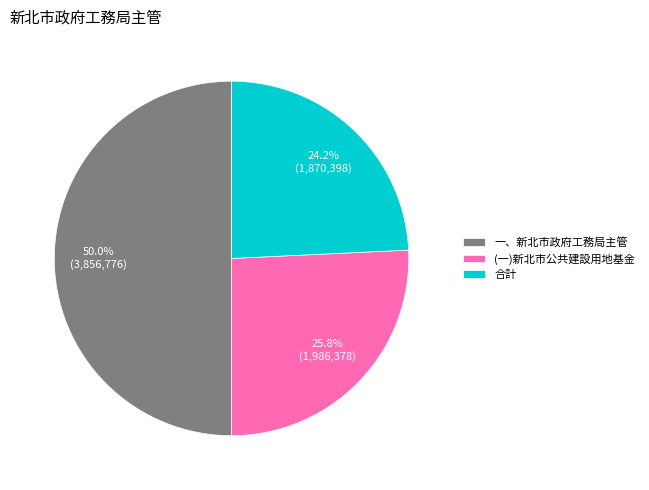

True or false: 合計 accounts for 24% of the total.

True